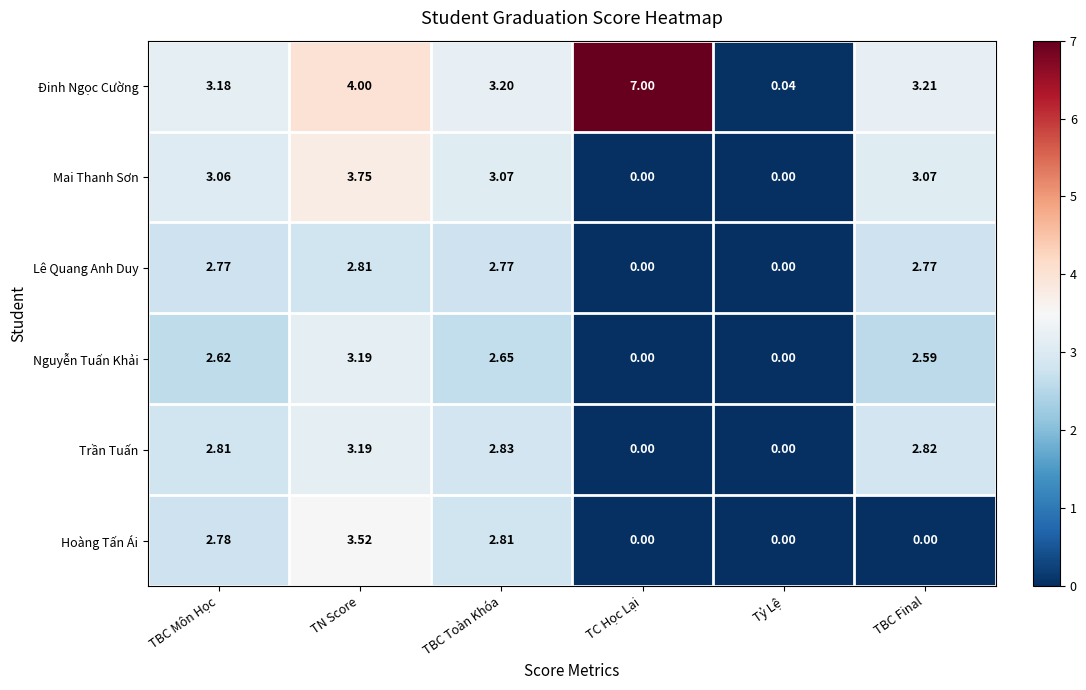

Which series has the widest spread of values?

Đinh Ngọc Cường